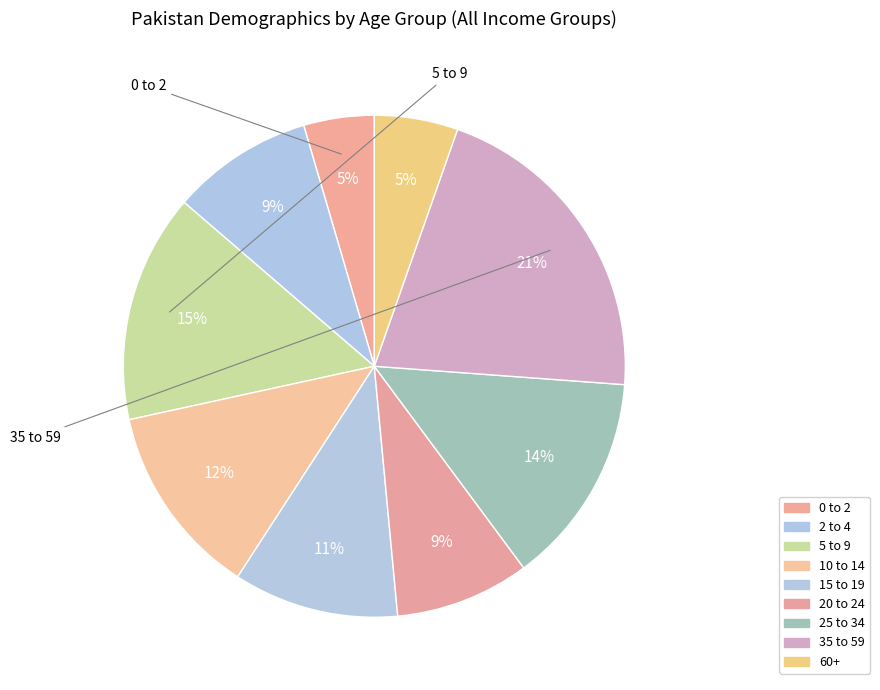

What percentage is the 20 to 24 slice, to the nearest percent?

9%